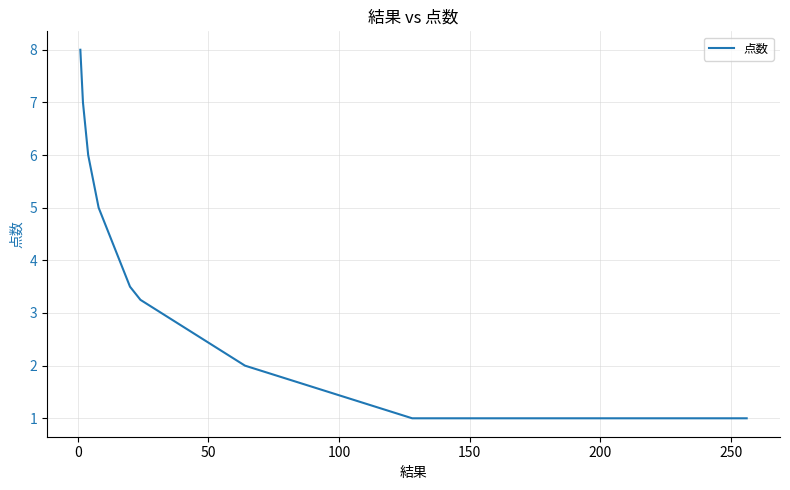

Does the chart display data point markers on the line(s)?

No